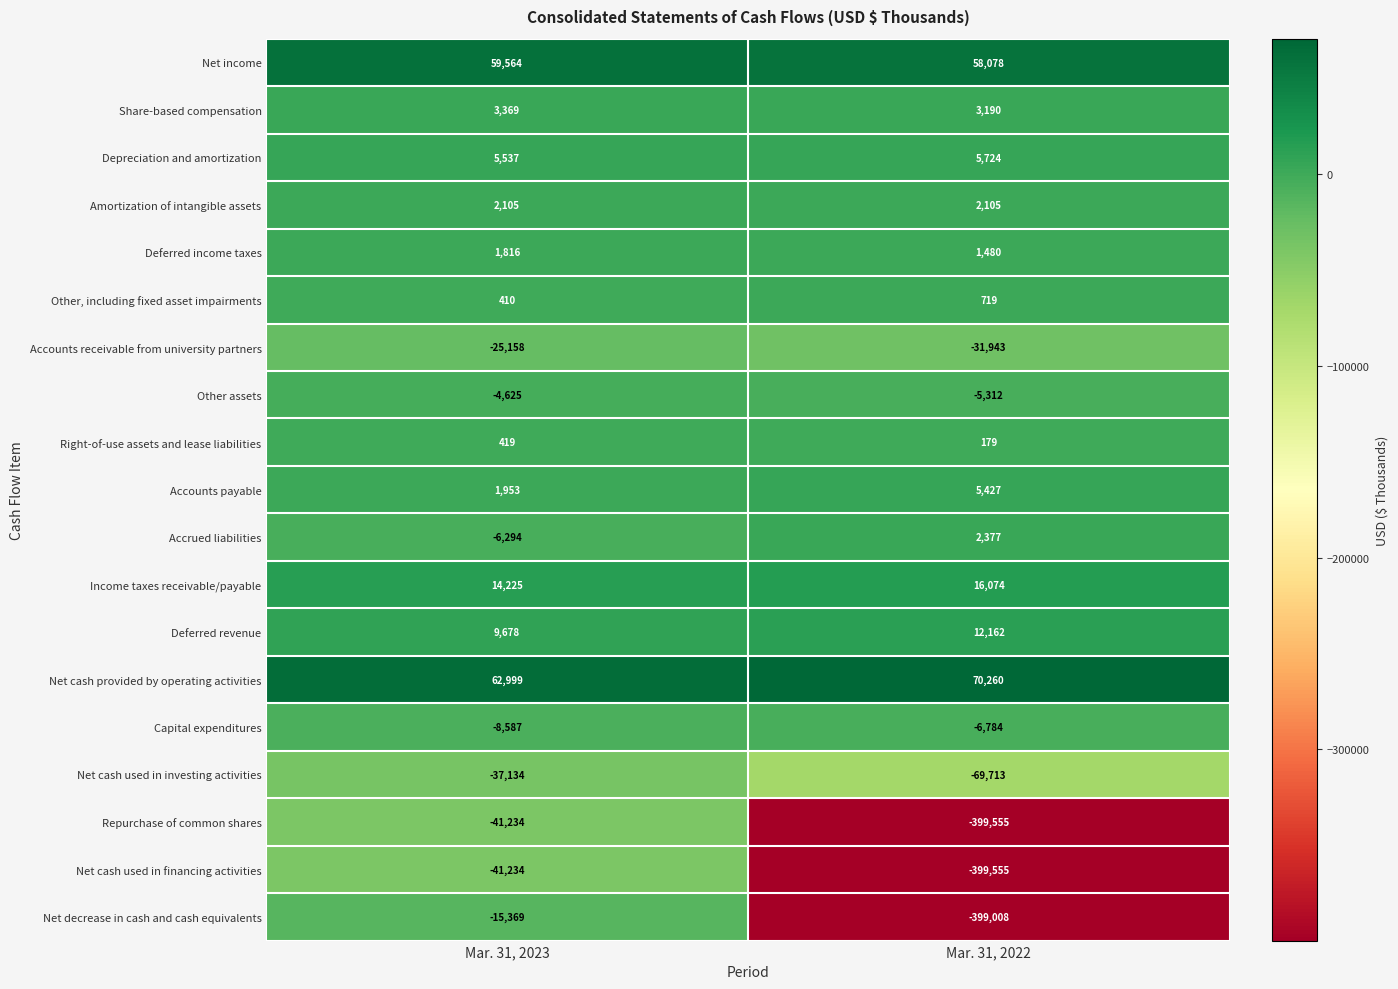

At which category does the chart reach its minimum across all series?

Mar. 31, 2022